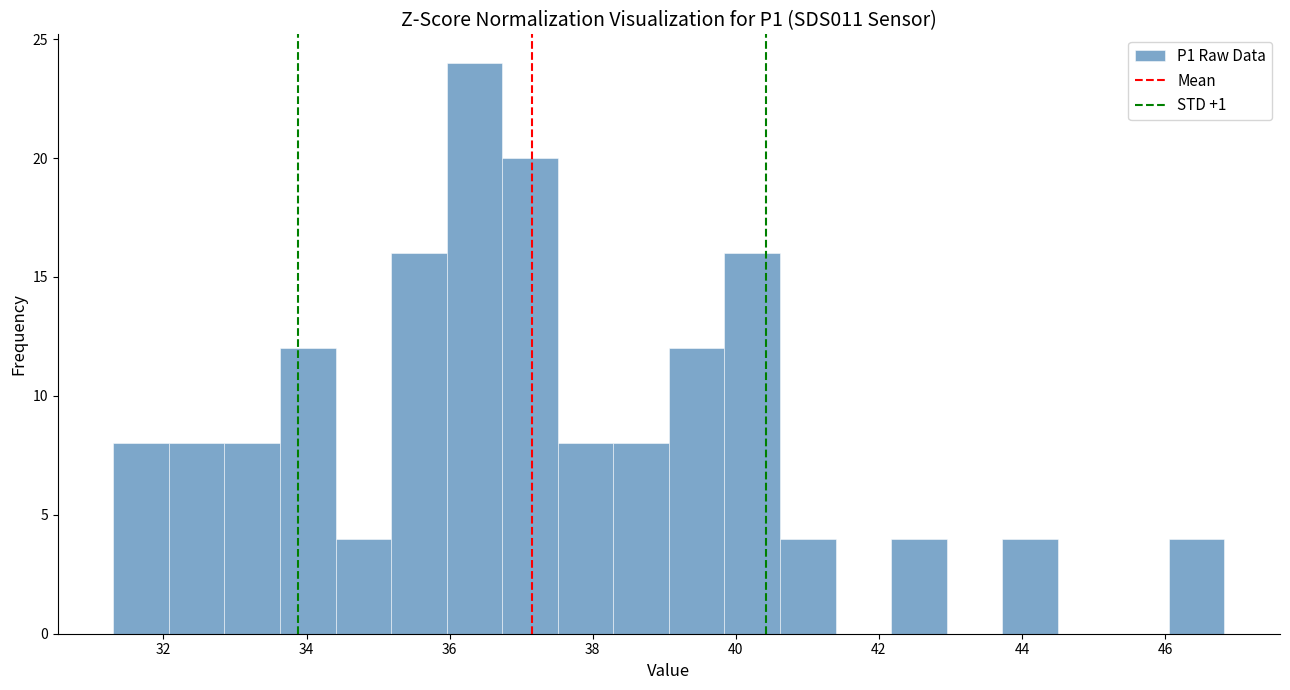

Around what value on the x-axis is the tallest bar? Give the approximate position of its centre, as read against the axis.

36.4